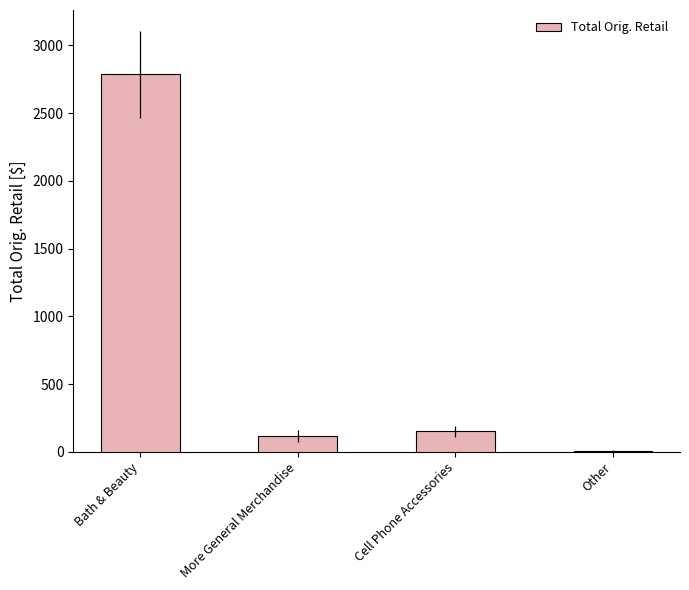

Does the chart contain stacked bars?

No